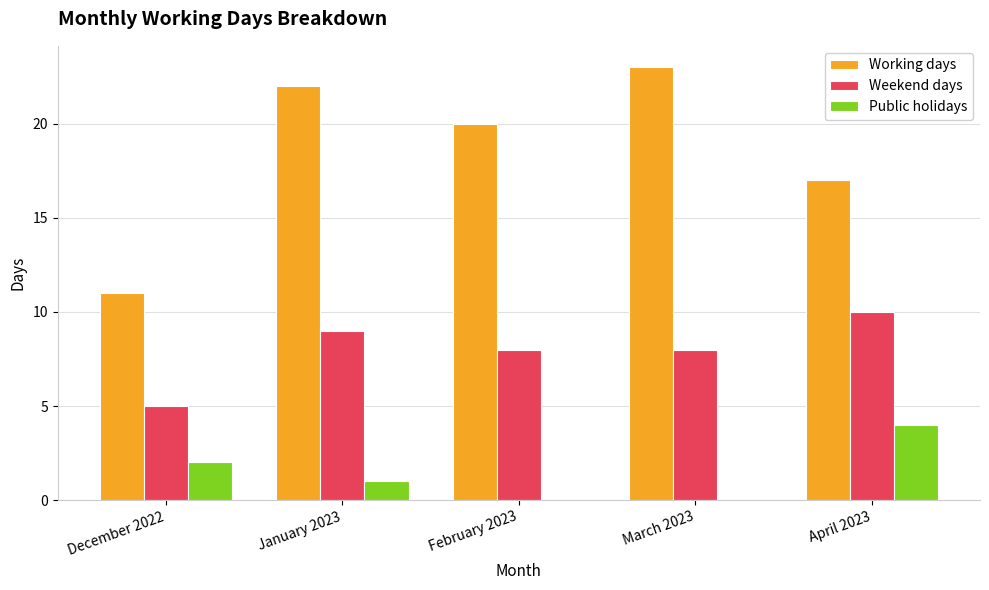

How many Public holidays values are between 0 and 2?

4